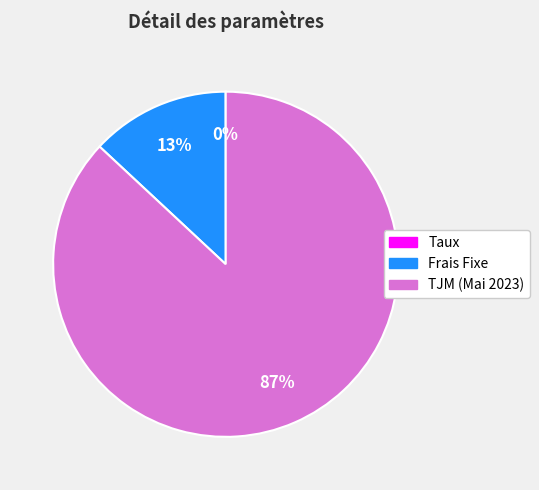

What percentage is the Frais Fixe slice, to the nearest percent?

13%